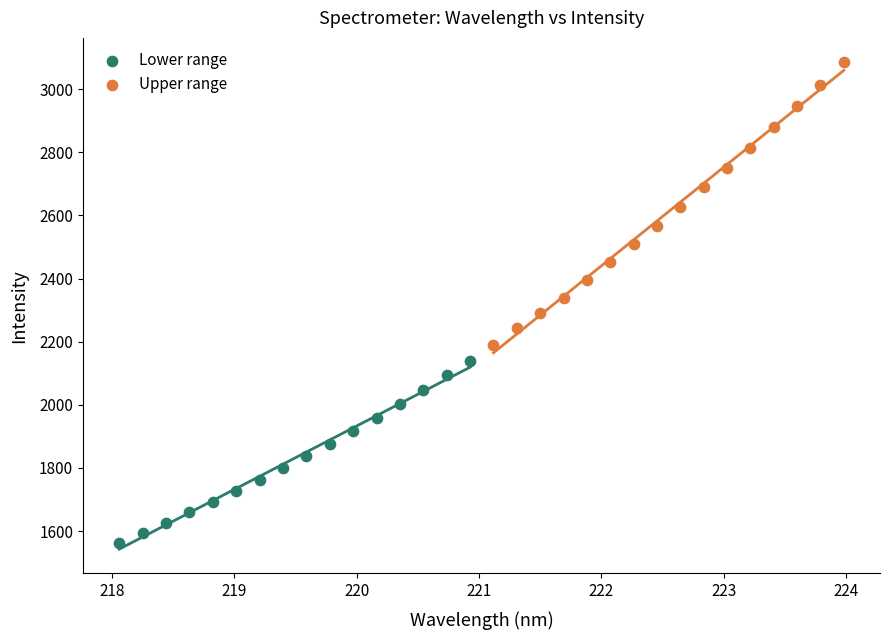

Which series contains the lowest Y value?

Lower range